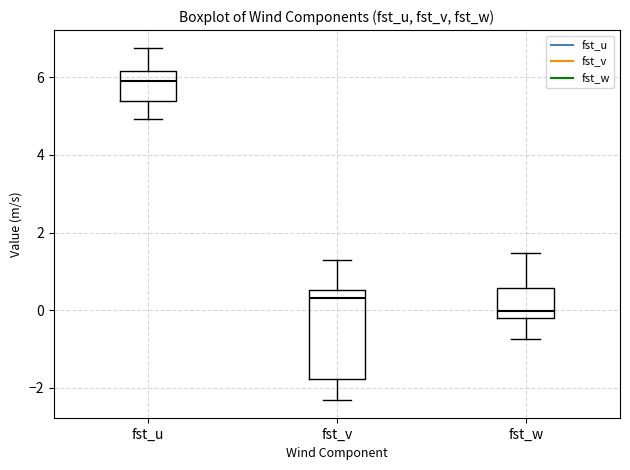

Which box is the tallest, from its lower edge to its upper edge?

fst_v